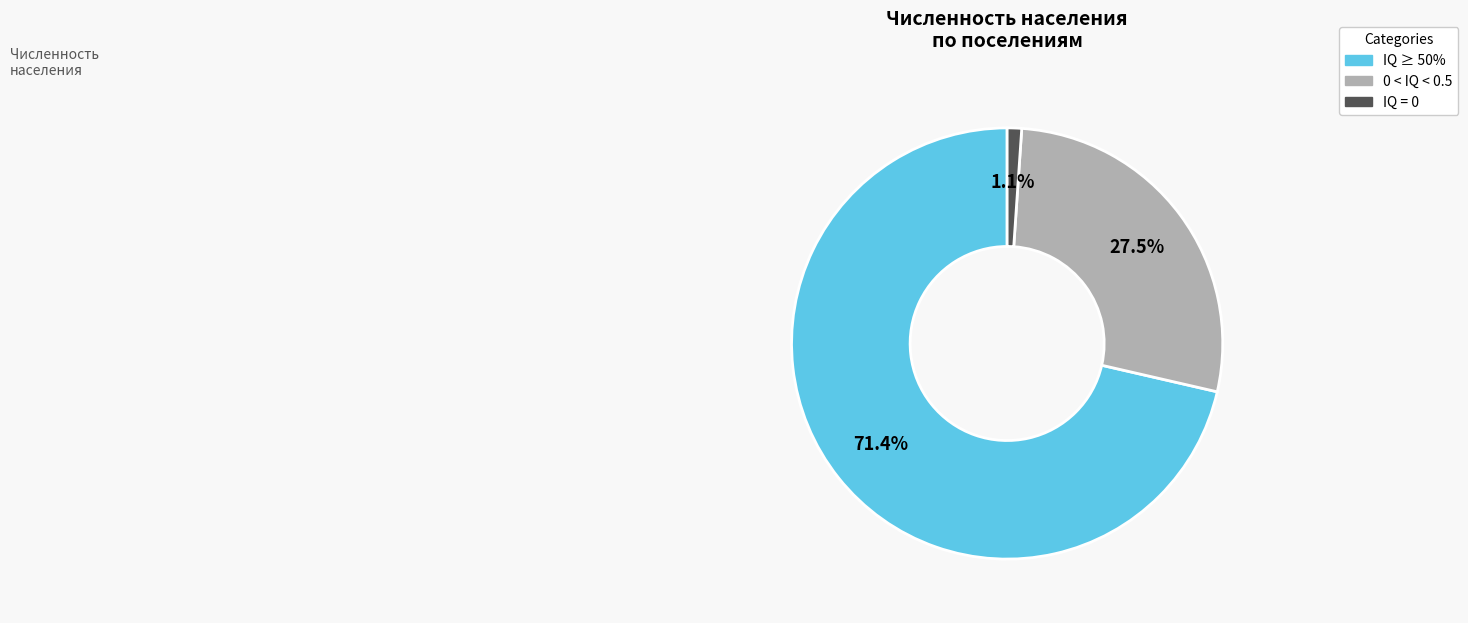

What is the smallest slice in the pie chart?

IQ = 0